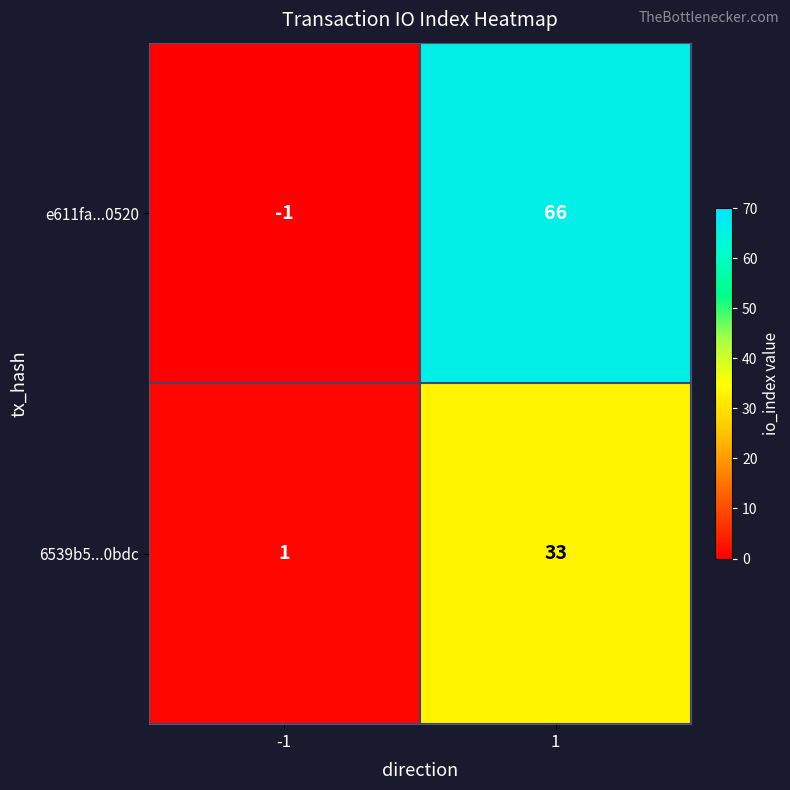

What is the total value across all series at 1?

99